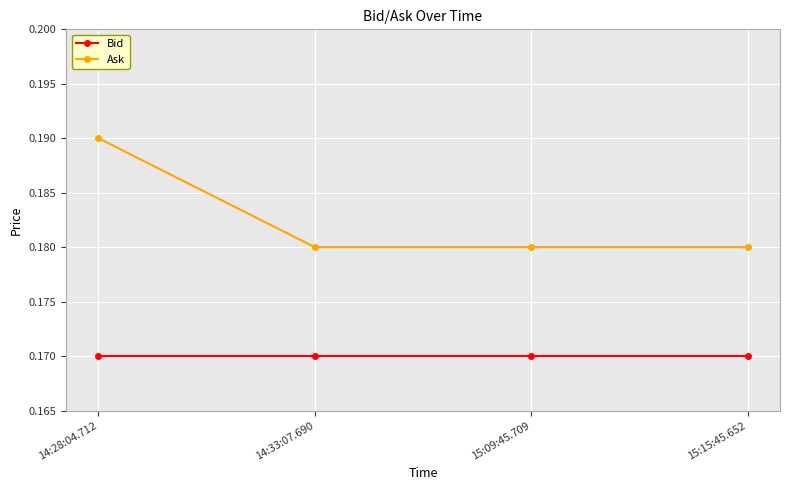

Which series changed the most between 14:28:04.712 and 14:33:07.690?

Ask